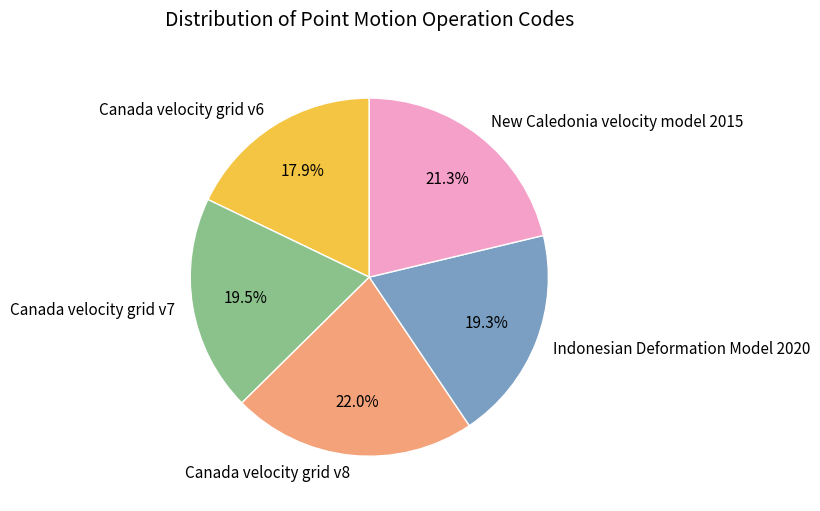

To the nearest percent, what is the combined percentage of New Caledonia velocity model 2015 and Indonesian Deformation Model 2020?

41%